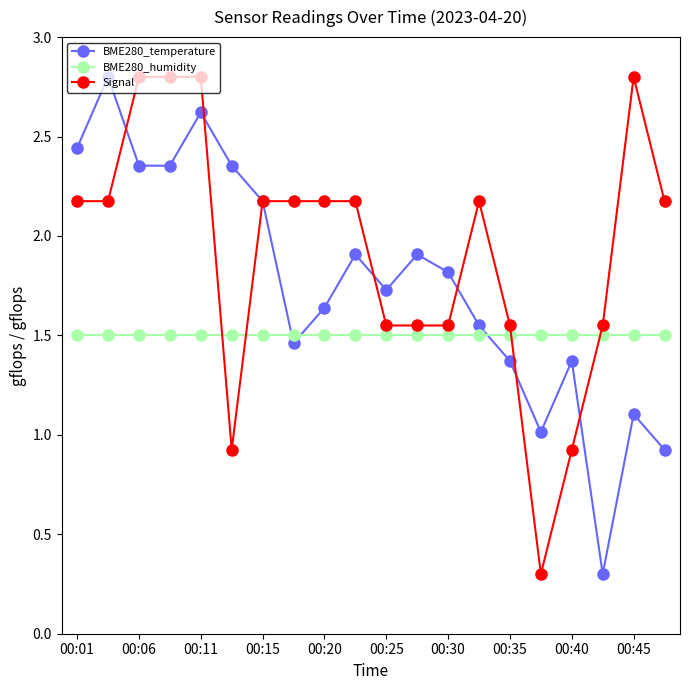

List the series in order of their overall mean, highest first.

Signal, BME280_temperature, BME280_humidity